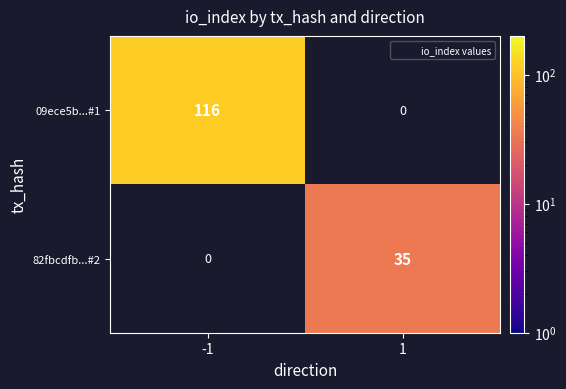

At which category does the chart reach its minimum across all series?

1